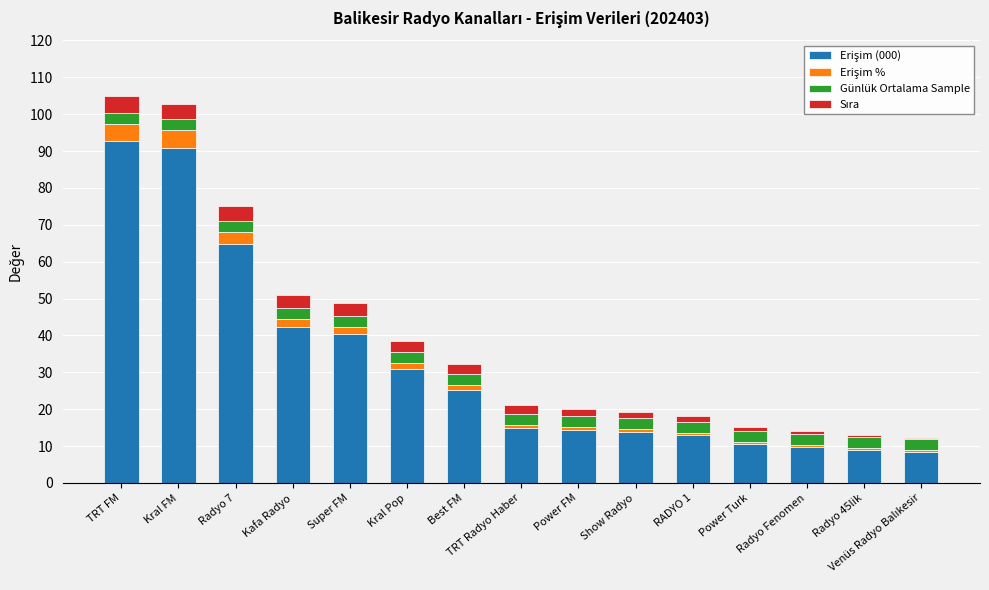

Does the chart contain stacked bars?

Yes